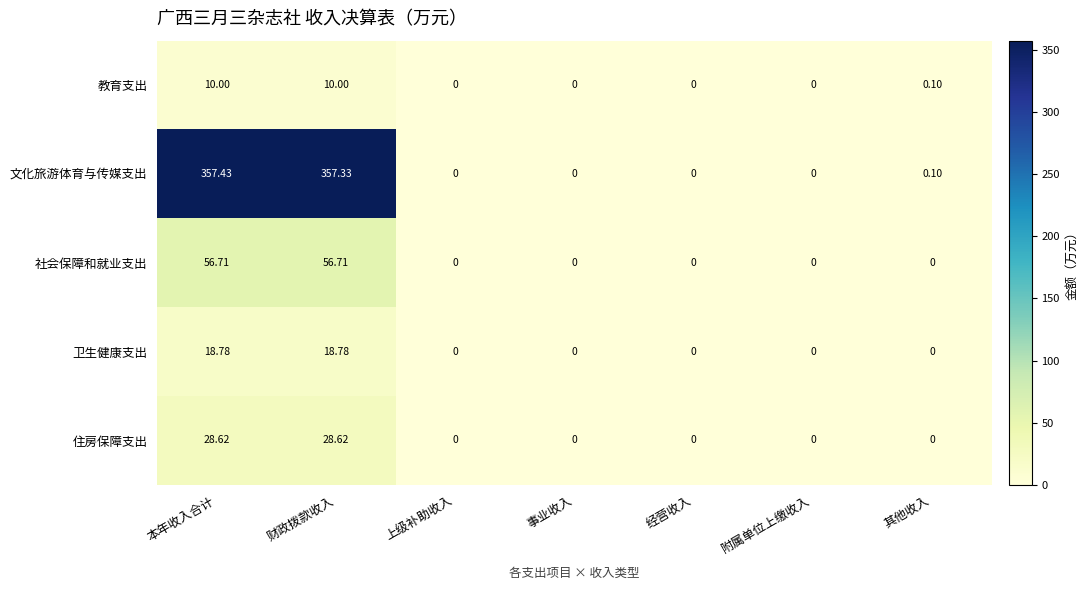

List the series in order of their peak value, lowest first.

教育支出, 卫生健康支出, 住房保障支出, 社会保障和就业支出, 文化旅游体育与传媒支出